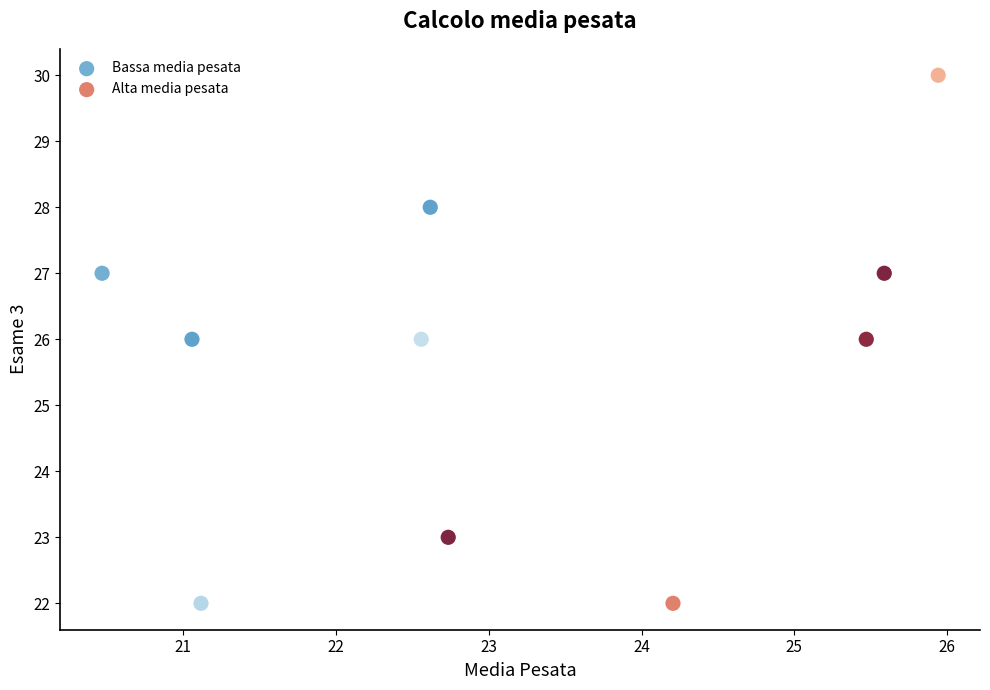

Which series has the widest spread of Y values?

Alta media pesata